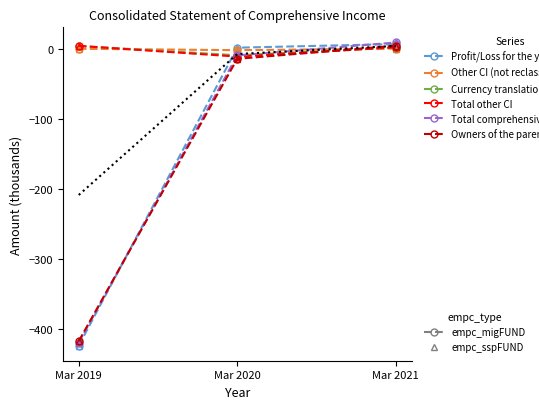

What is the difference between the second highest and minimum values in the Total other CI series?

13.2